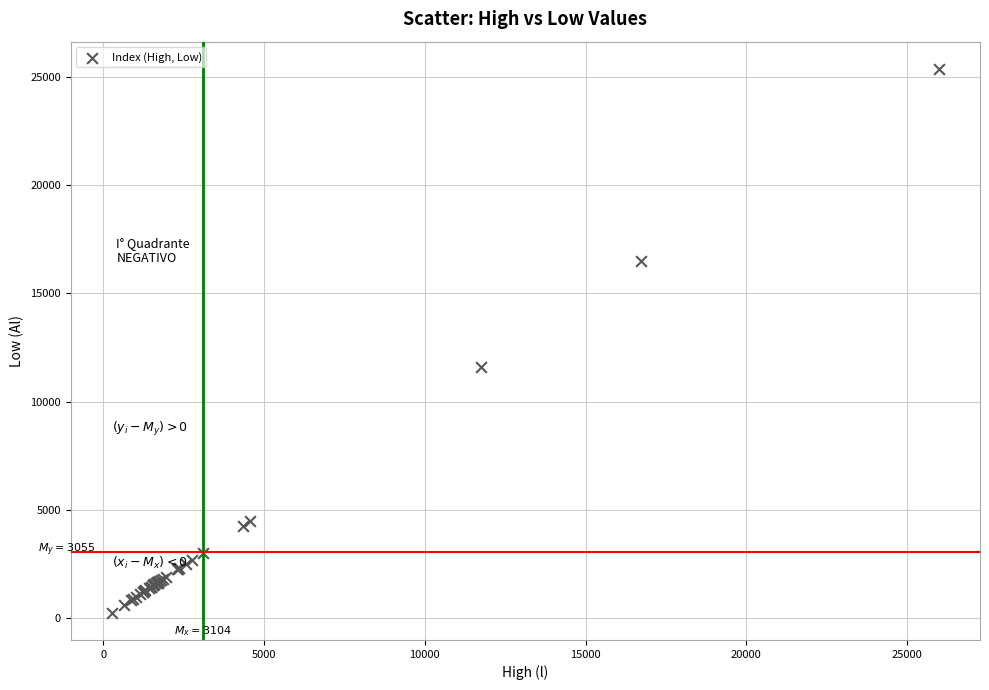

What Y value in the scatter plot is closest to 12815?

11614.5